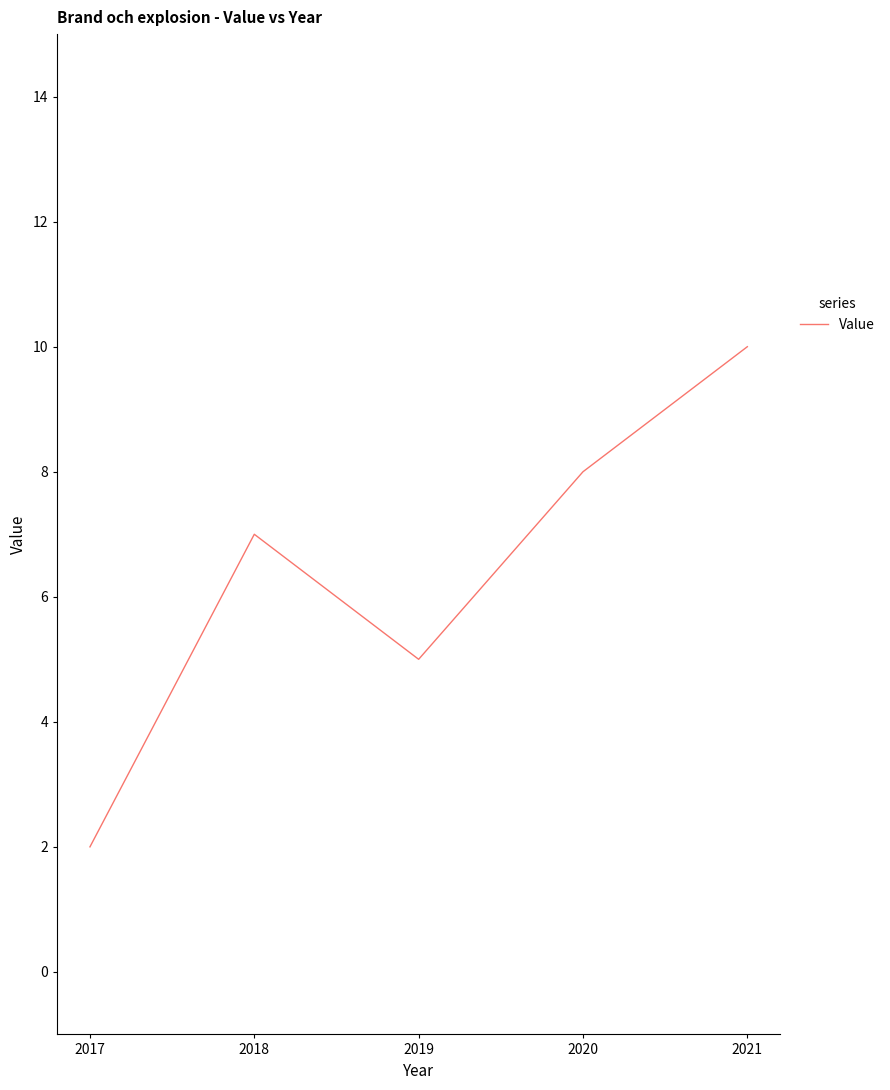

What is the sum of the values at 2017 and 2021?

12